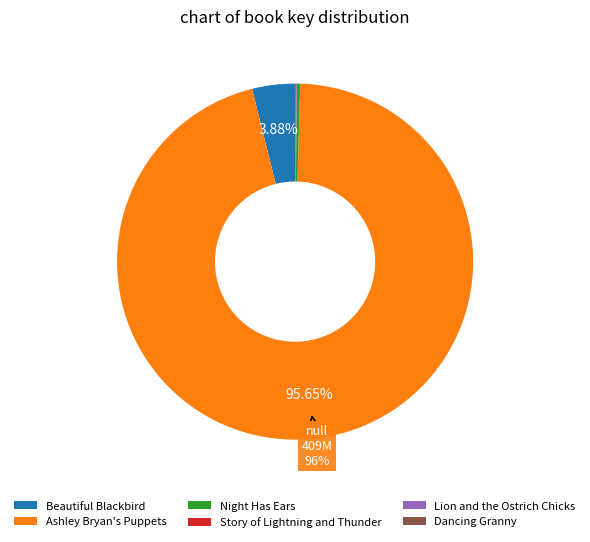

Which category accounts for the majority?

Ashley Bryan's Puppets